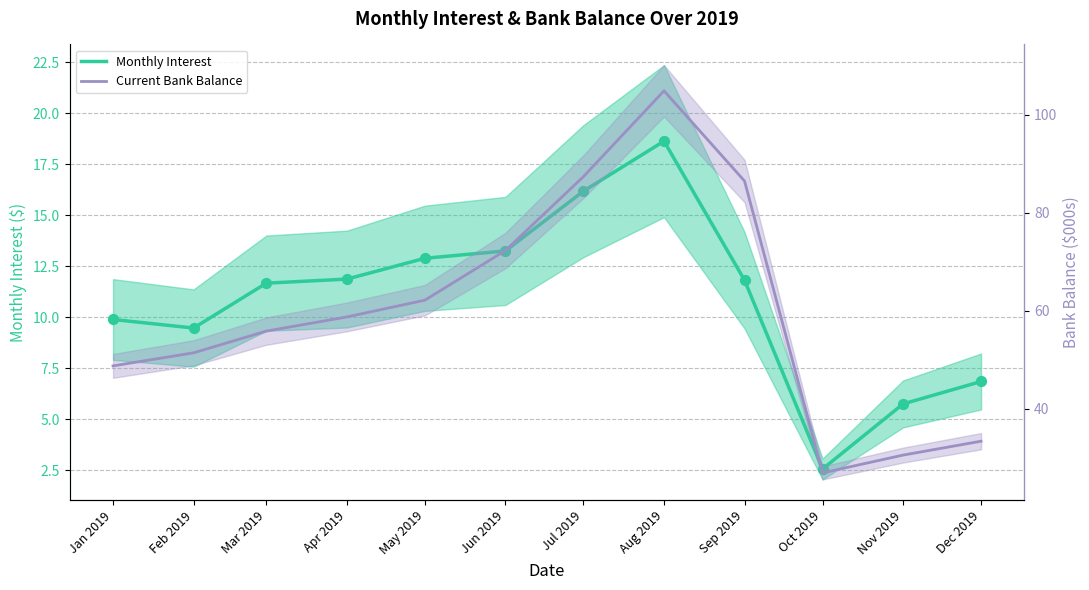

At which category is the sum across all series the highest?

Aug 2019